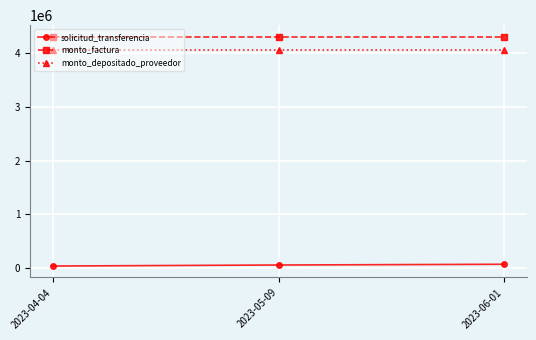

What is the value of the monto_factura point at the 1st from the left?

4300000